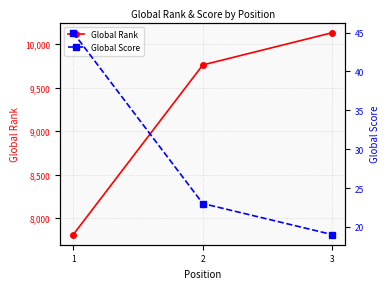

At which category is the sum across all series the highest?

3